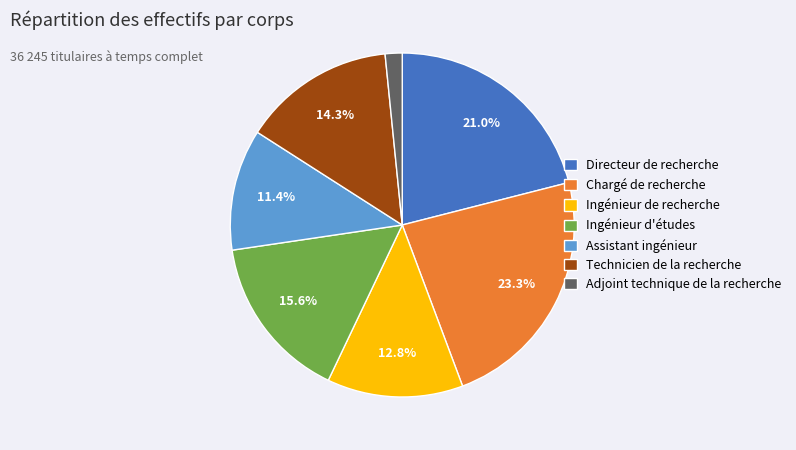

The Technicien de la recherche slice represents 25% of the pie. True or false?

False